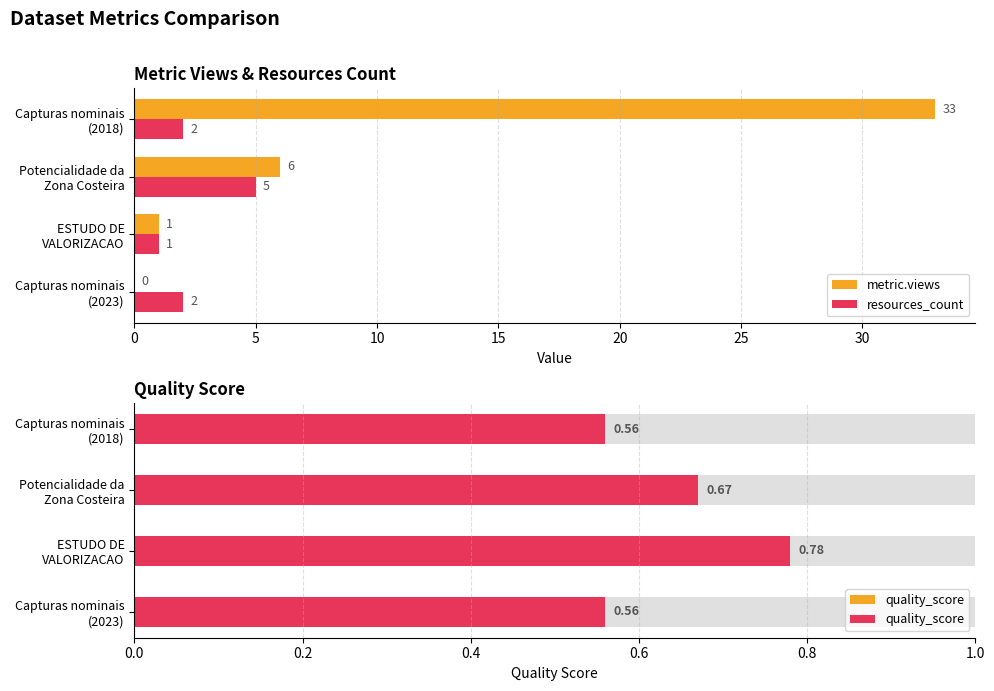

At how many categories does at least one series exceed 15?

1